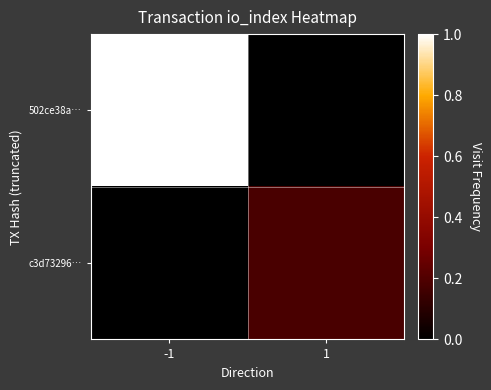

What is the total value across all series at 1?

0.2